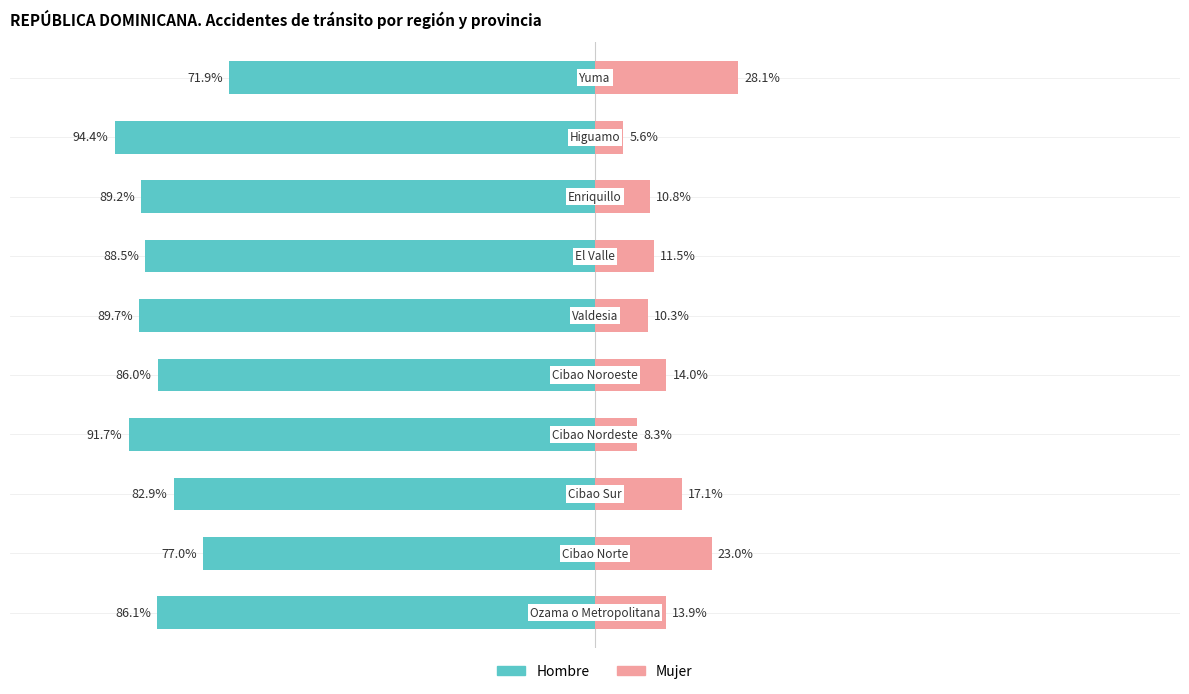

How many bars are there in each group?

2